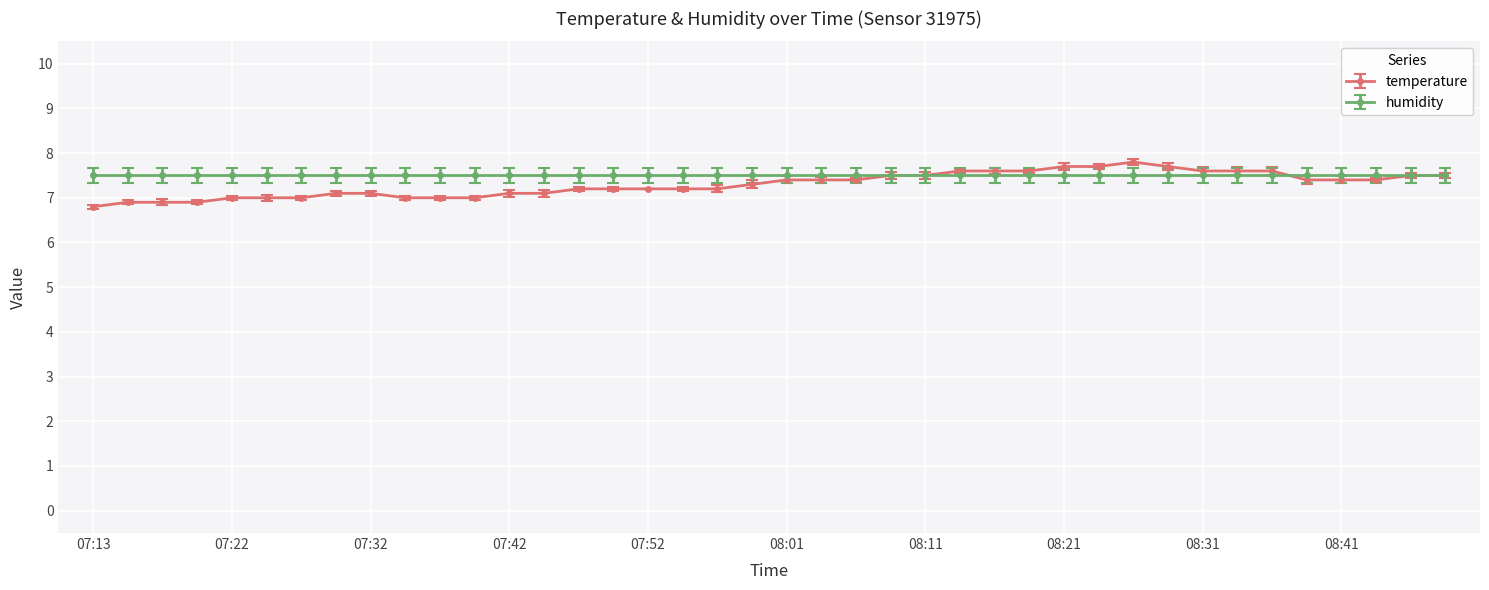

At how many categories does at least one series exceed 6?

40